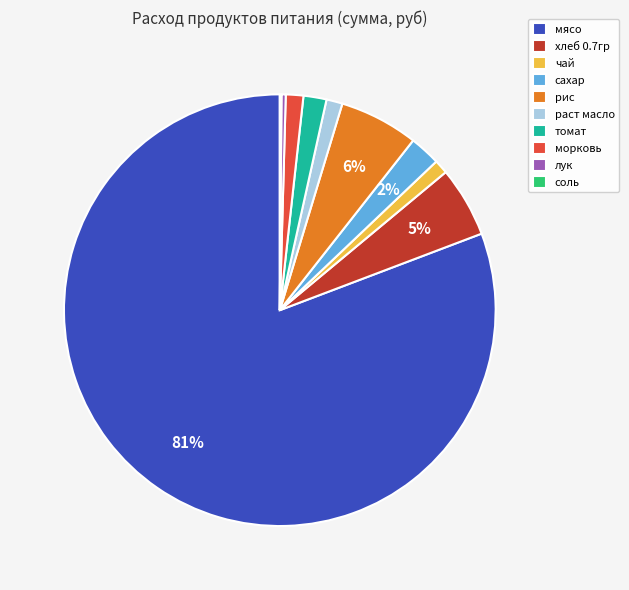

Is the sum of морковь and чай greater than half?

No